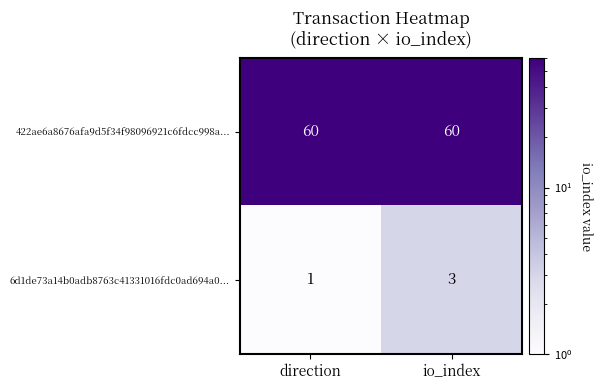

What is the average value of the 422ae6a8676afa9d5f34f98096921c6fdcc998a... series?

60